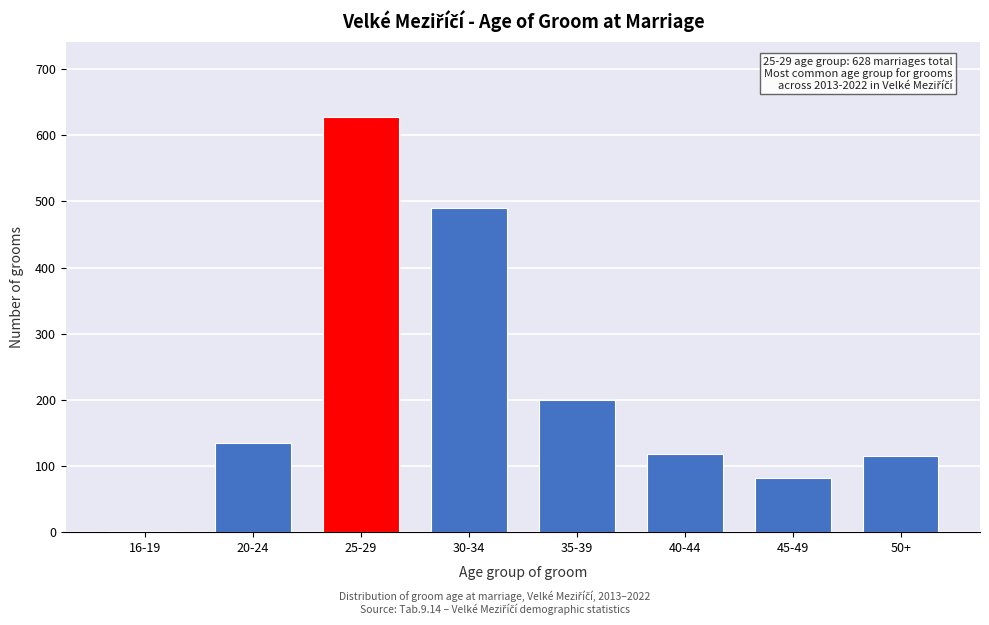

Reading left to right, extract all data points from this chart.

16-19=2	20-24=135	25-29=628	30-34=490	35-39=200	40-44=118	45-49=82	50+=115